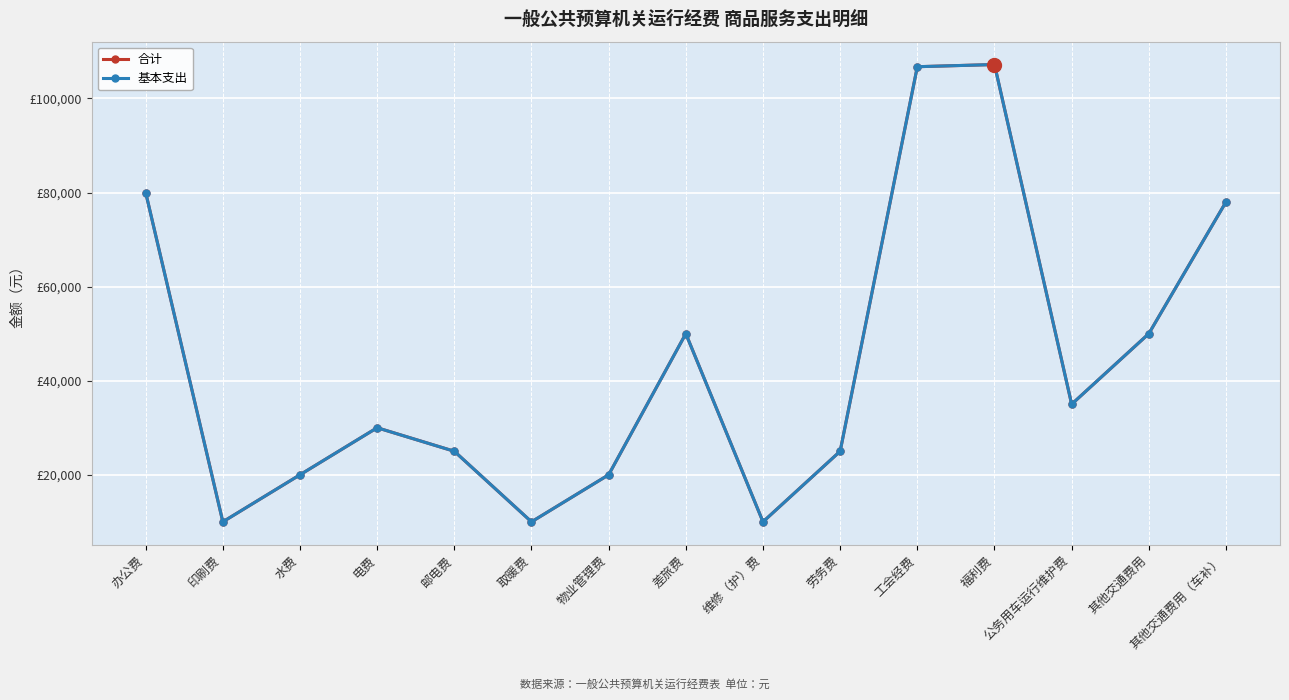

Which category has the lowest value in the 基本支出 series?

印刷费